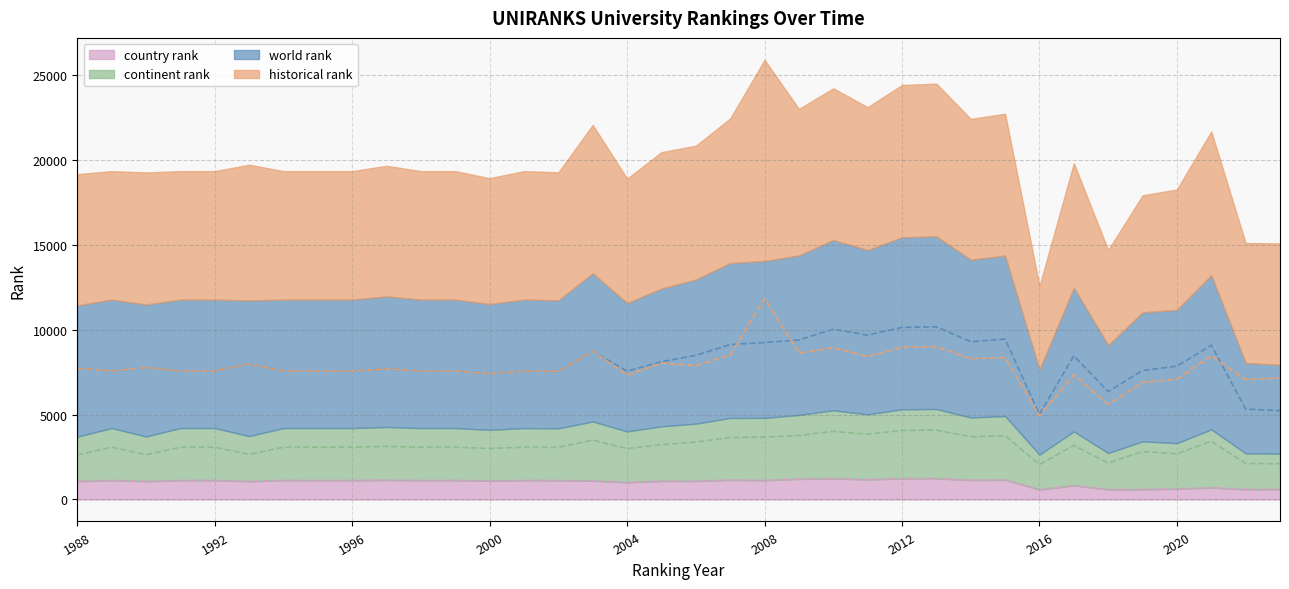

The country rank series shows 1127.0 at 1994. True or false?

True